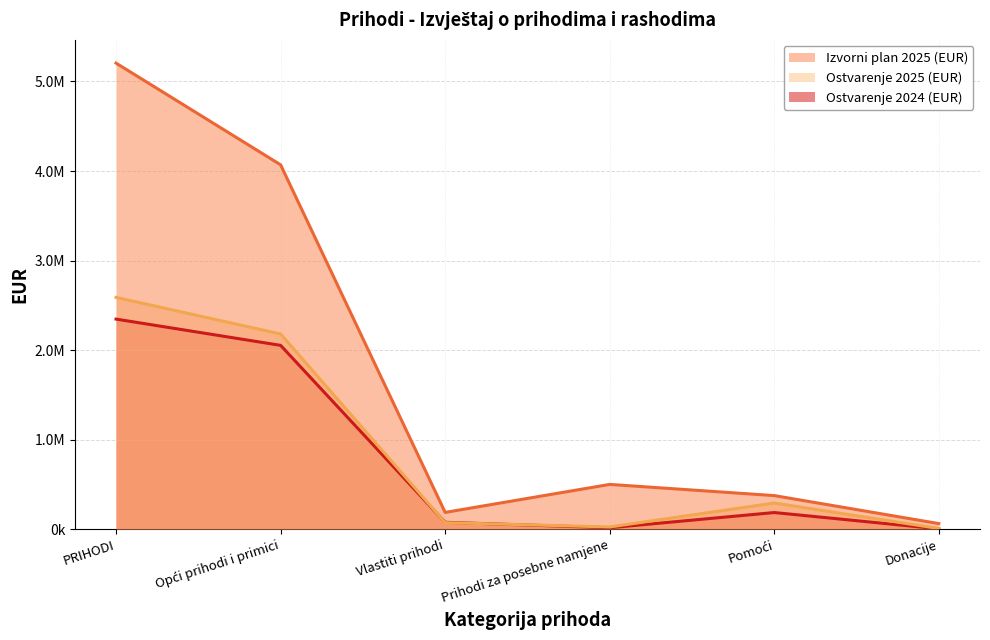

Which series has the largest total across all categories?

Izvorni plan 2025 (EUR)